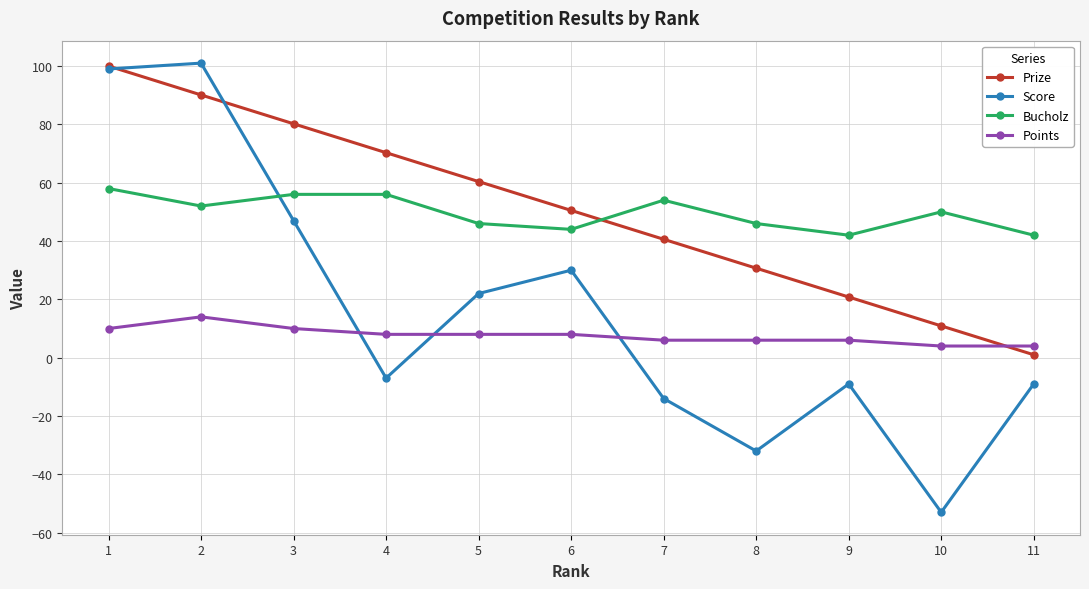

Which category has the lowest value in the Prize series?

11